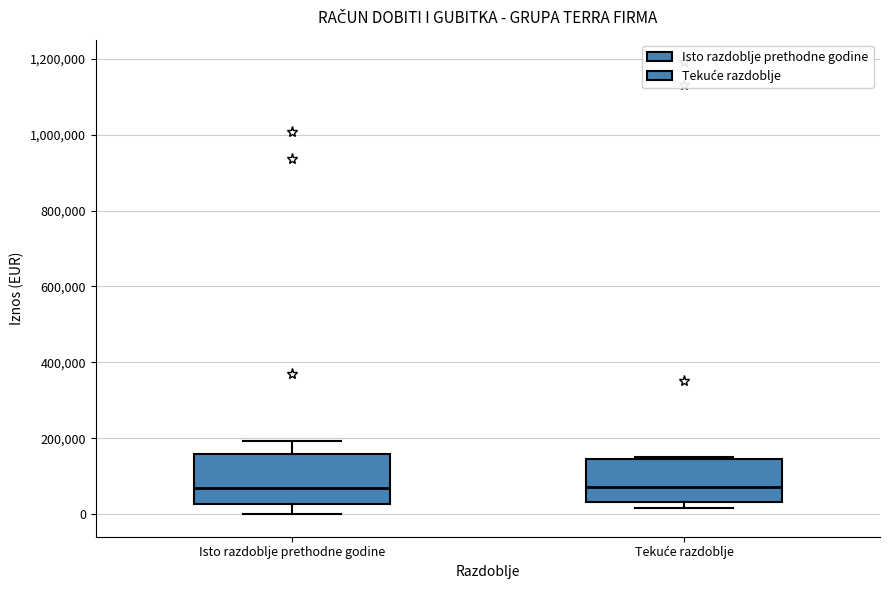

Where does the median line of the box for Tekuće razdoblje sit on the y-axis? The values are not printed on the chart, so give them approximately, as read against the axis.

80000